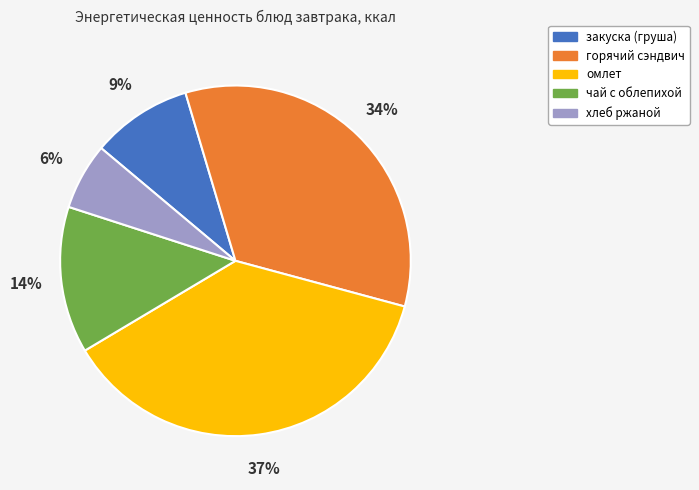

To the nearest percent, what is the difference between the largest and smallest slice percentages?

31%